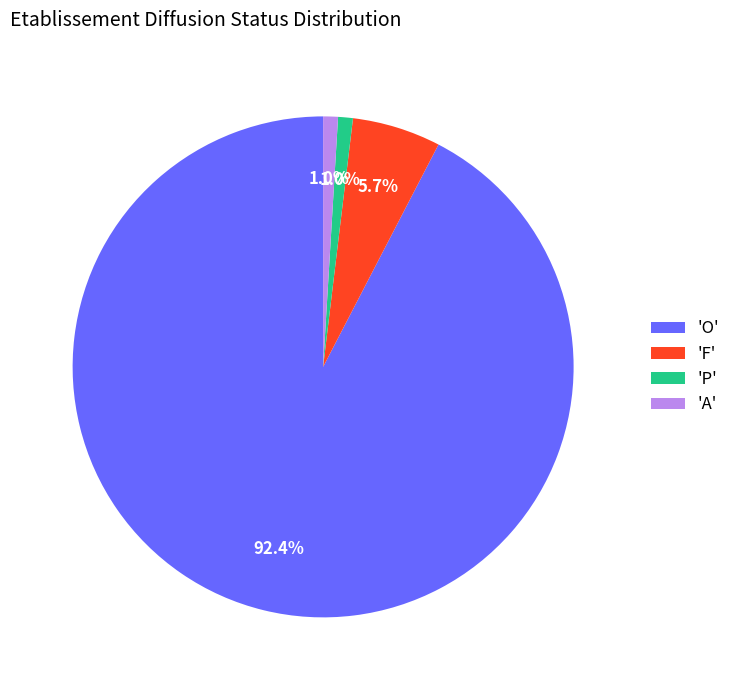

Between 'F' and 'P', which is larger?

'F'